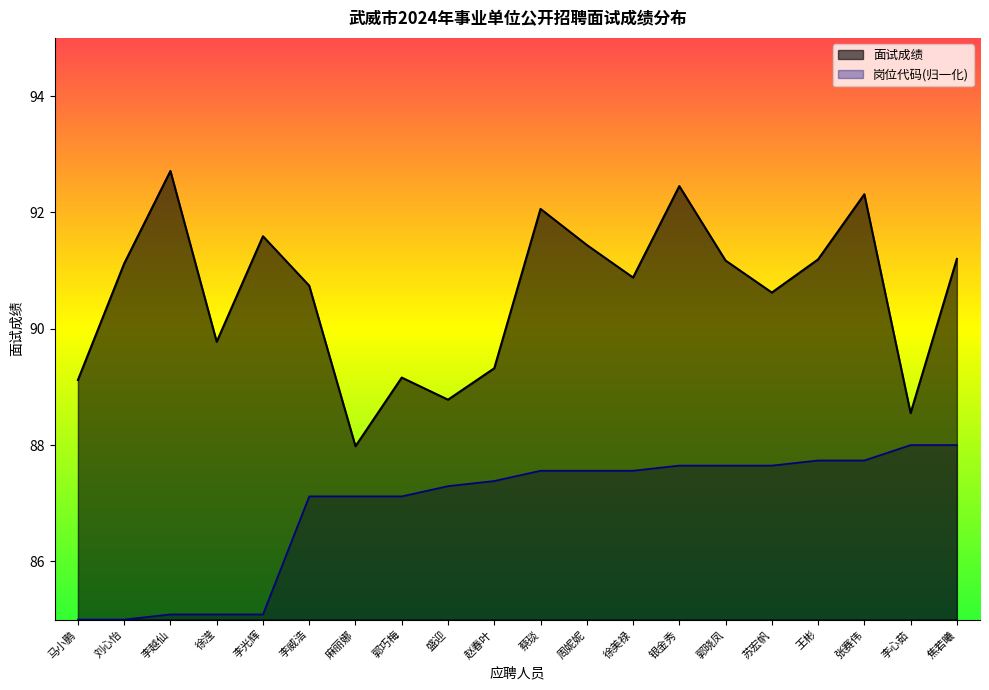

What is the lowest value of the 岗位代码 series?

85.0